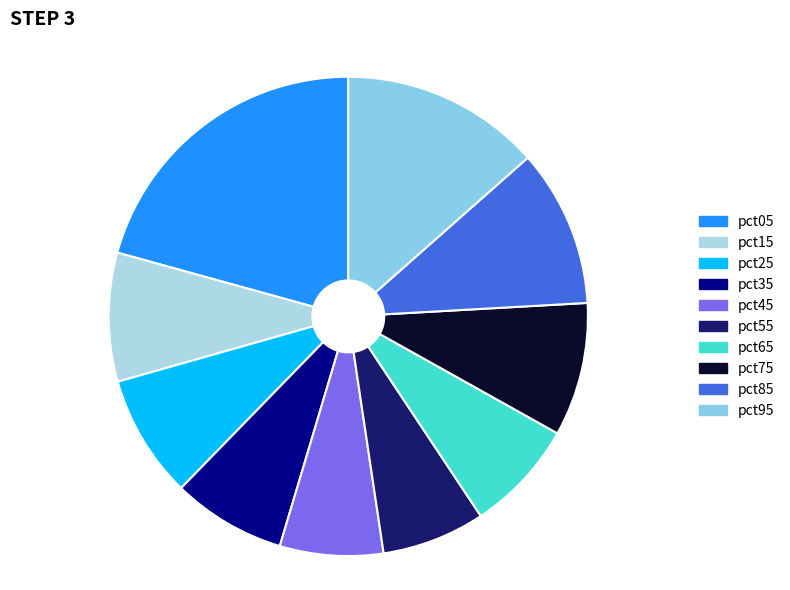

Between pct25 and pct75, which is larger?

pct75